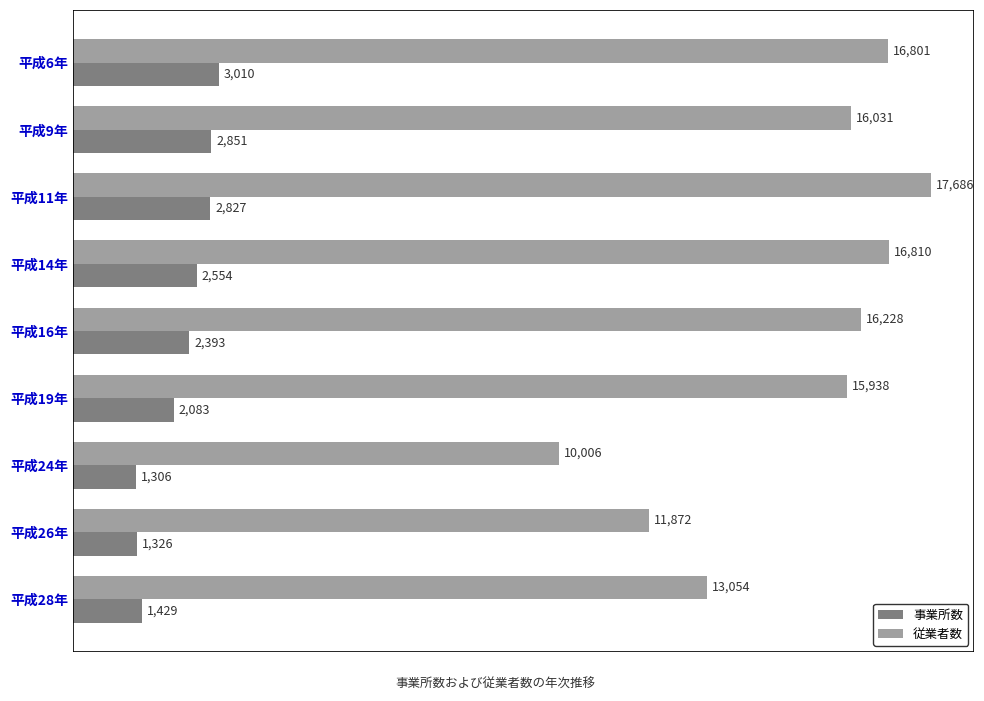

At which label does 従業者数 reach its peak?

平成11年